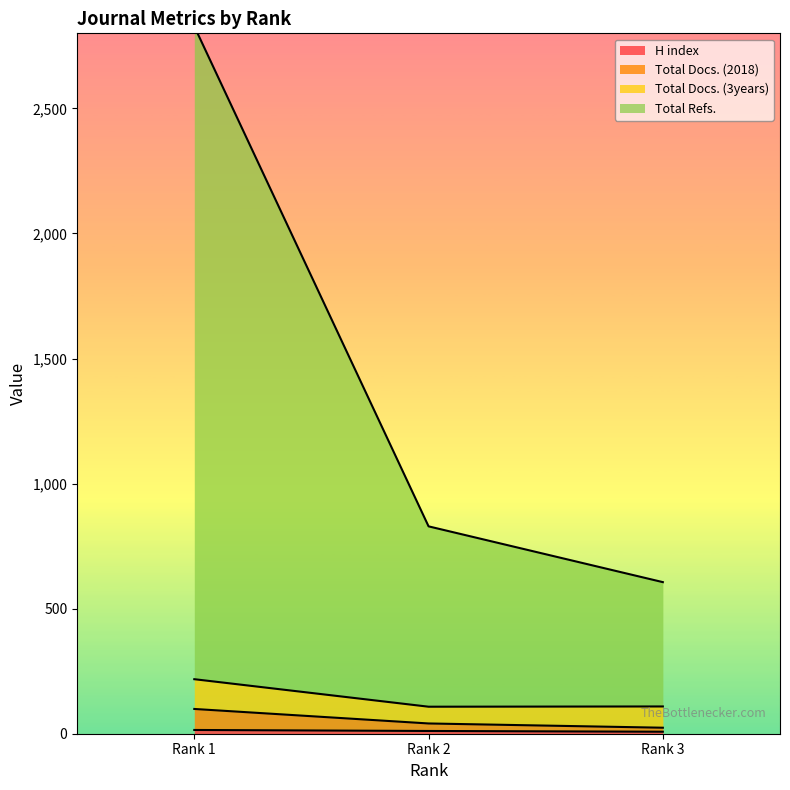

What is the average value of the Total Refs. series?

1421